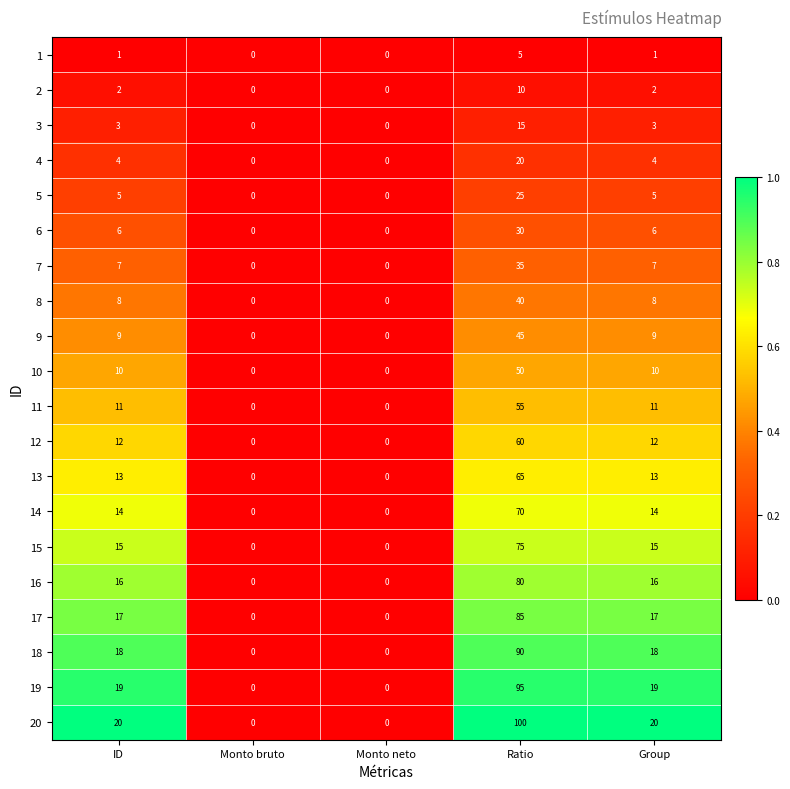

At ID, list the series in order from largest to smallest.

20, 19, 18, 17, 16, 15, 14, 13, 12, 11, 10, 9, 8, 7, 6, 5, 4, 3, 2, 1